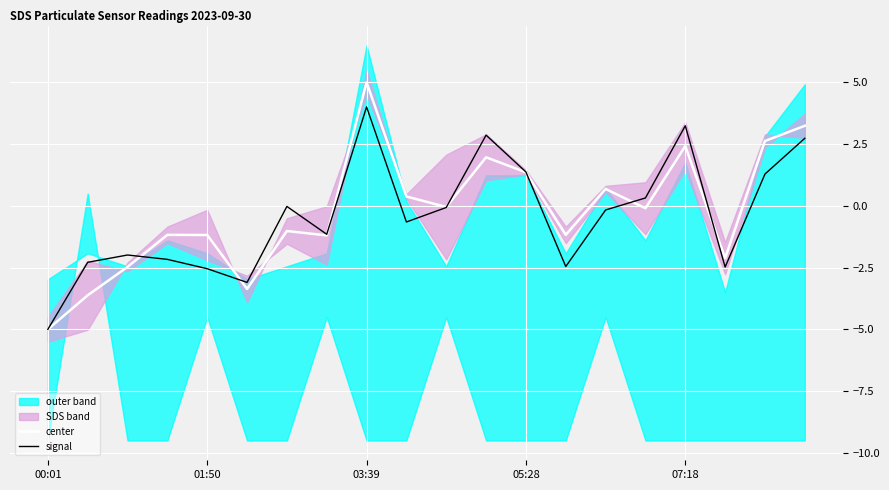

What is the difference between the maximum and minimum values in the center series?

10.0